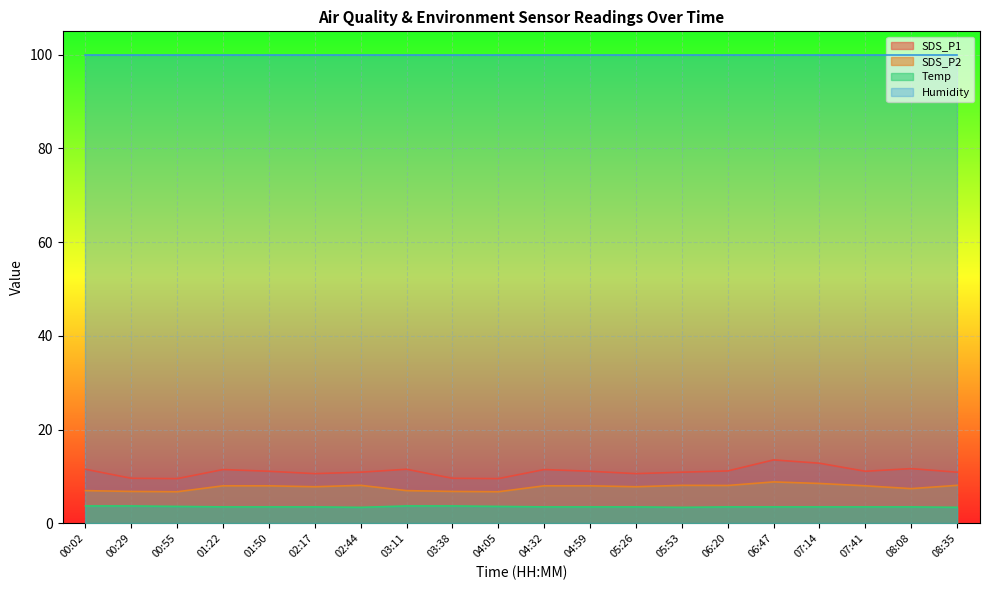

List the series in order of their peak value, highest first.

Humidity, SDS_P1, SDS_P2, Temp